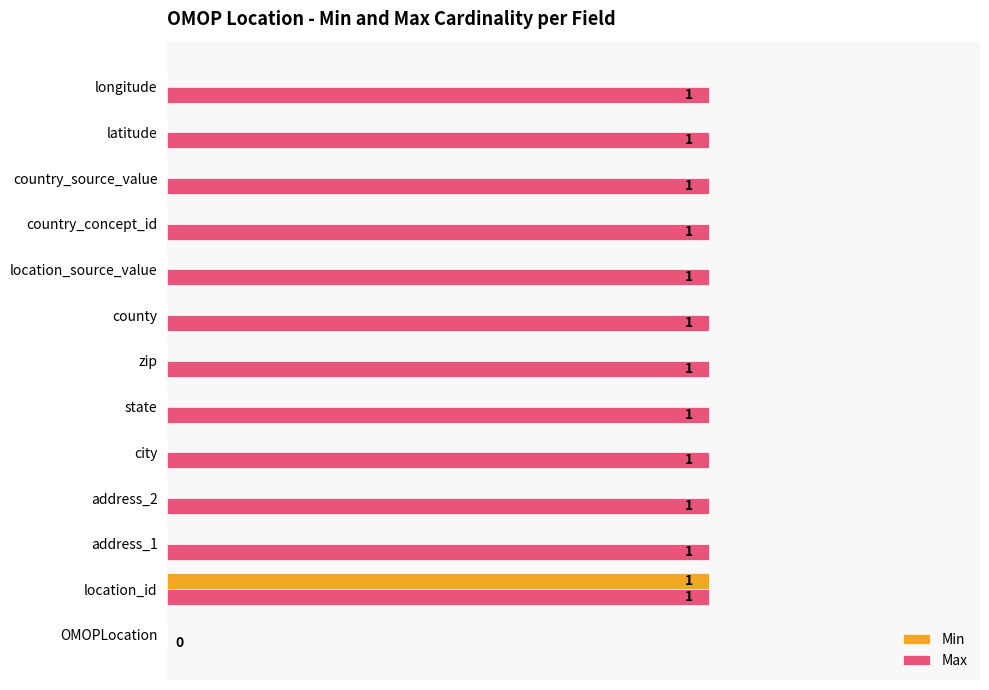

At which category is the sum across all series the highest?

location_id